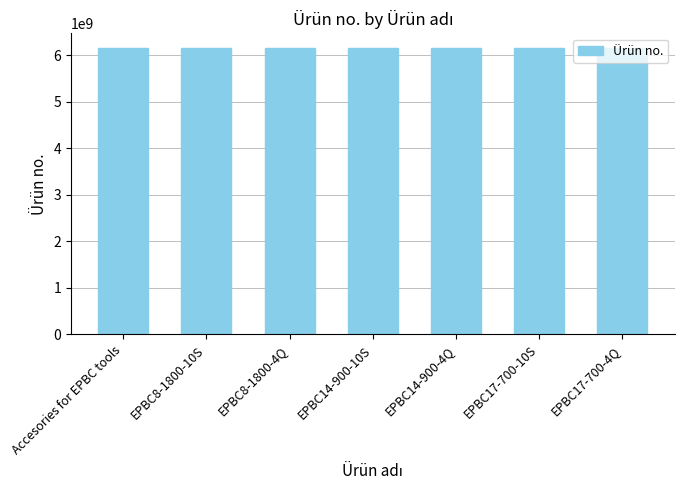

What is the sum of all values?

43068078520